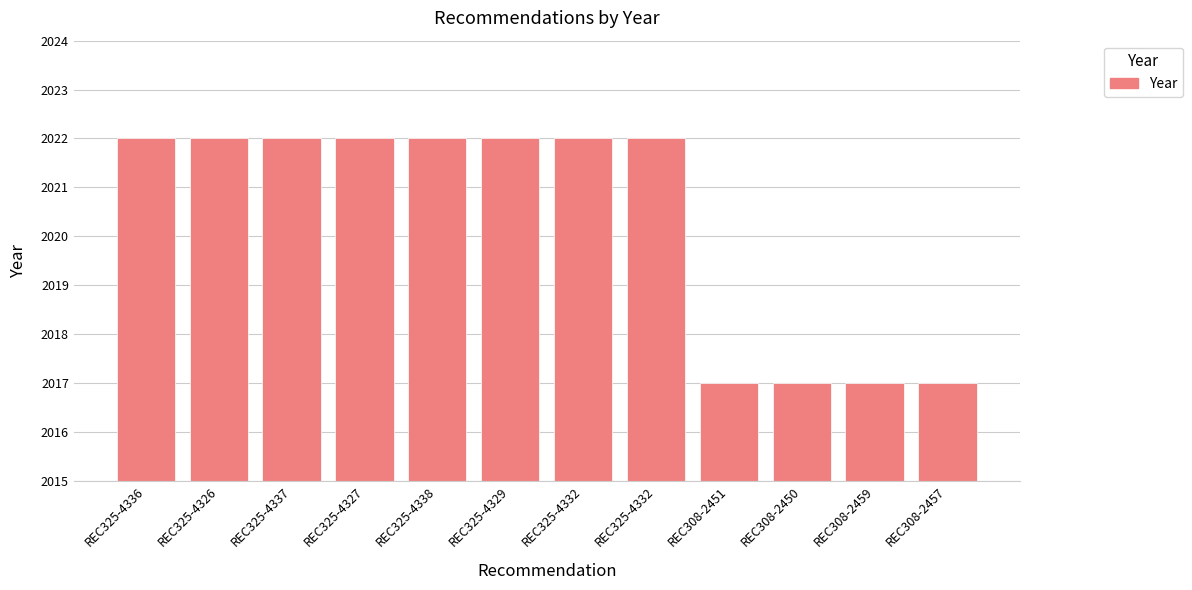

How many bars are there in total?

12